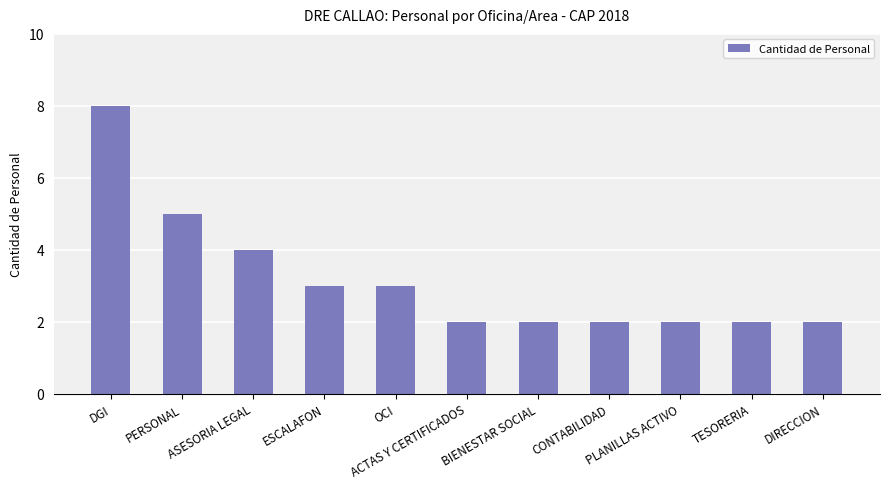

What is the label of the 2nd bar from the right?

TESORERIA